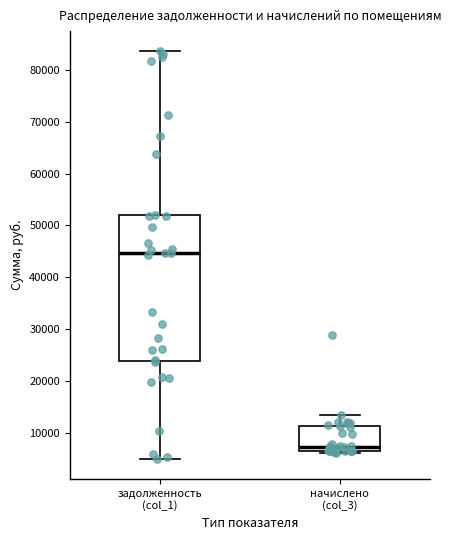

Reading left to right, transcribe this box plot: for each box, give where its median line is, the range the box spans, and where its two whiskers end, as read against the y-axis. The values are not printed on the chart, so give them approximately, as read against the axis.

задолженность (col_1): median 45000, box 24000 to 52000, whiskers 5000 to 83000
начислено (col_3): median 7000 (just above the box's lower edge), box 7000 to 11000, whiskers 6000 to 13000